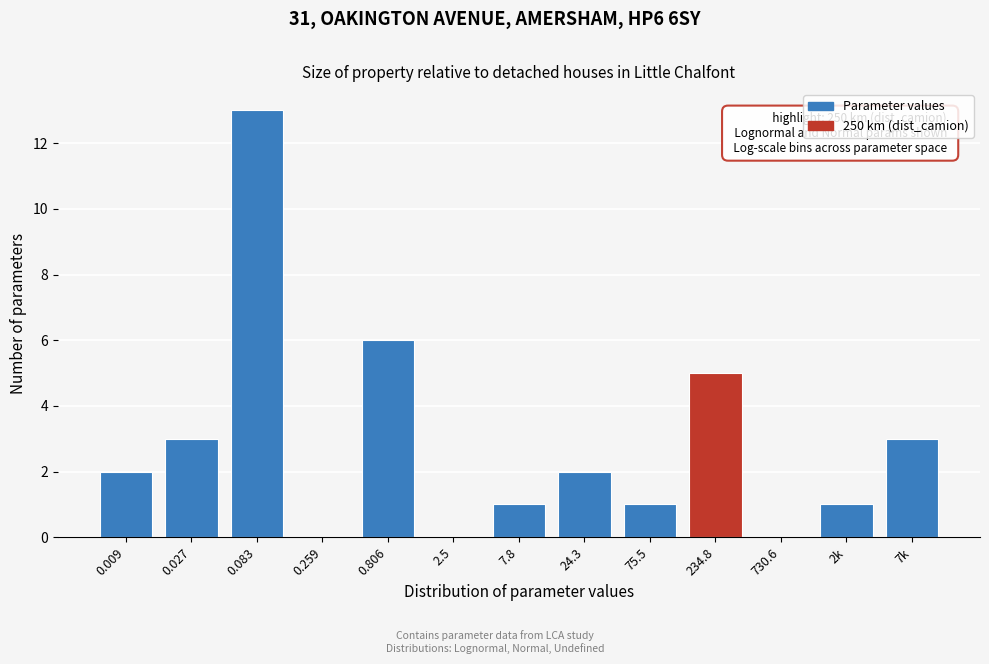

Reading left to right, extract all data points from this chart.

0.009=2	0.027=3	0.083=13	0.259=0	0.806=6	2.5=0	7.8=1	24.3=2	75.5=1	234.8=5	730.6=0	2k=1	7k=3